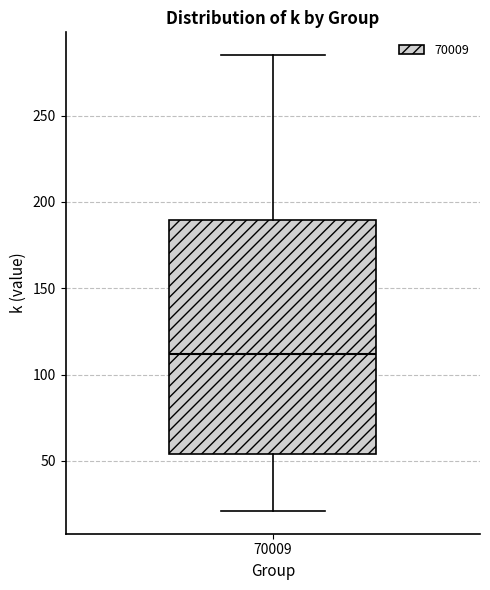

Read this box plot against the y-axis: the position of the median line, the range covered by the box, and the ends of both whiskers. The values are not printed on the chart, so give them approximately, as read against the axis.

median 110, box 55 to 190, whiskers 20 to 285